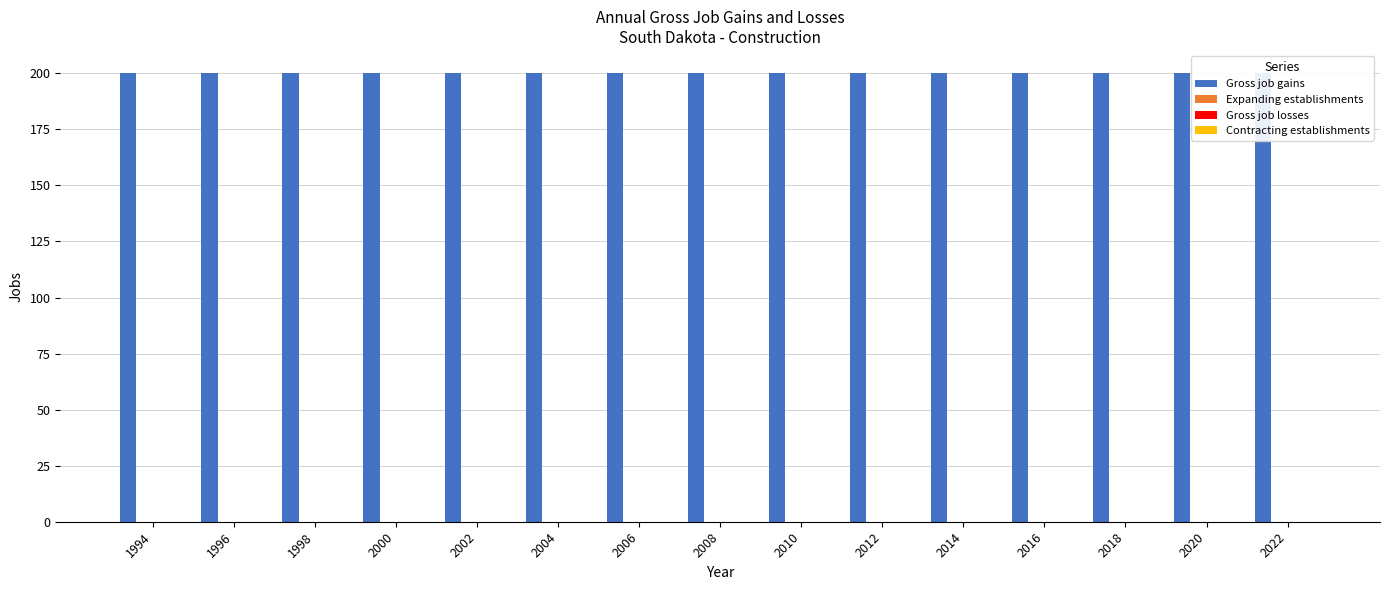

What is the value of the Gross job gains bar at the 8th from the left?

200